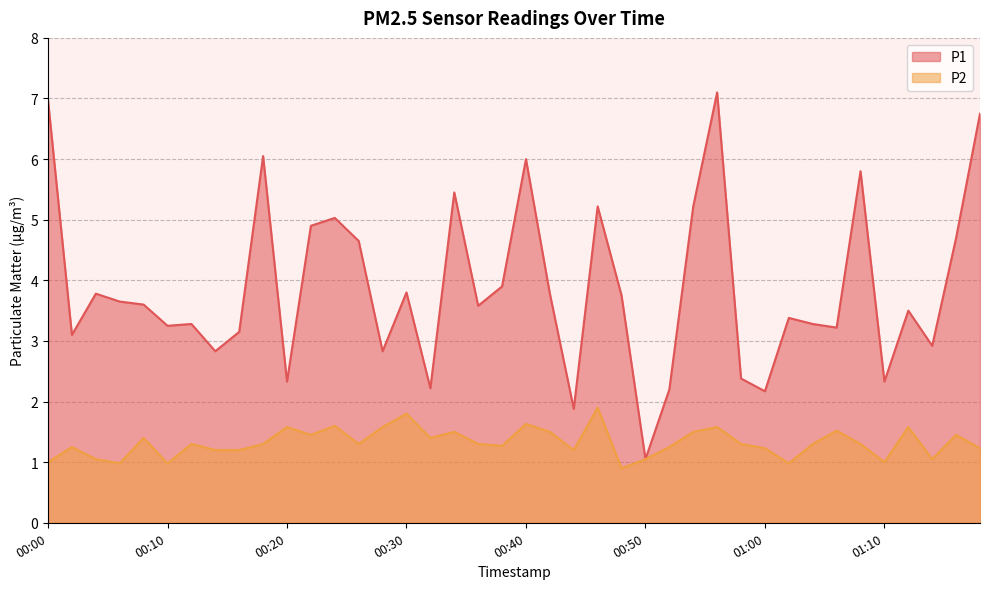

Rank the series by their maximum value, from highest to lowest.

P1, P2